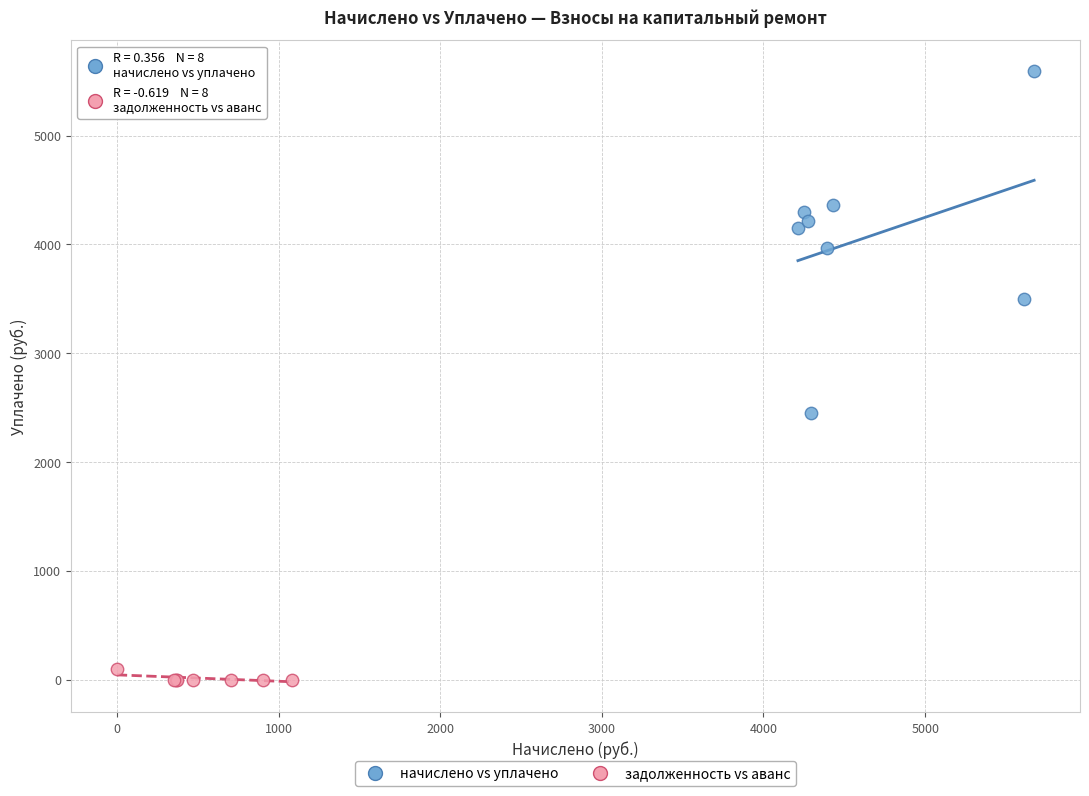

Which series reaches the maximum Y coordinate?

начислено vs уплачено